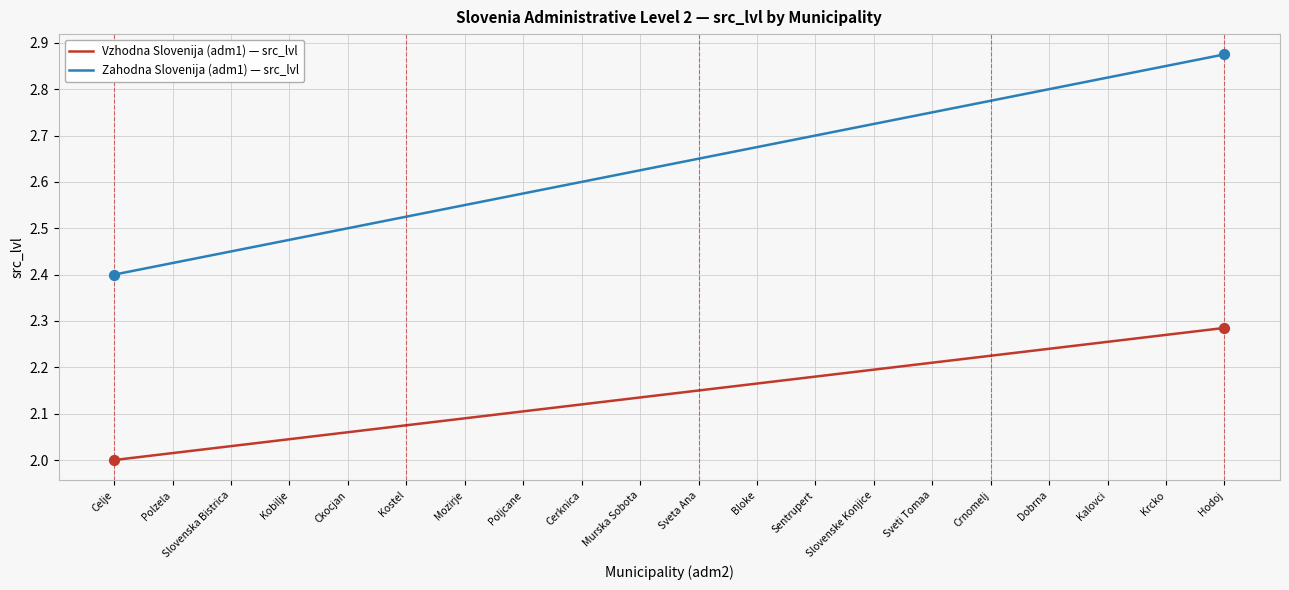

What is the total value across all series at Polzela?

4.4